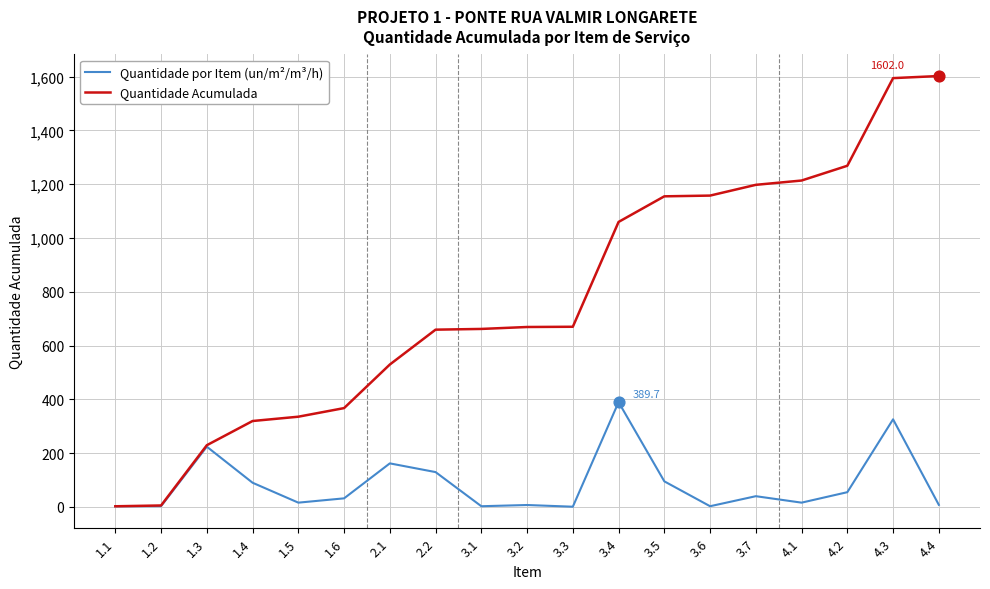

At how many categories does at least one series exceed 794?

8